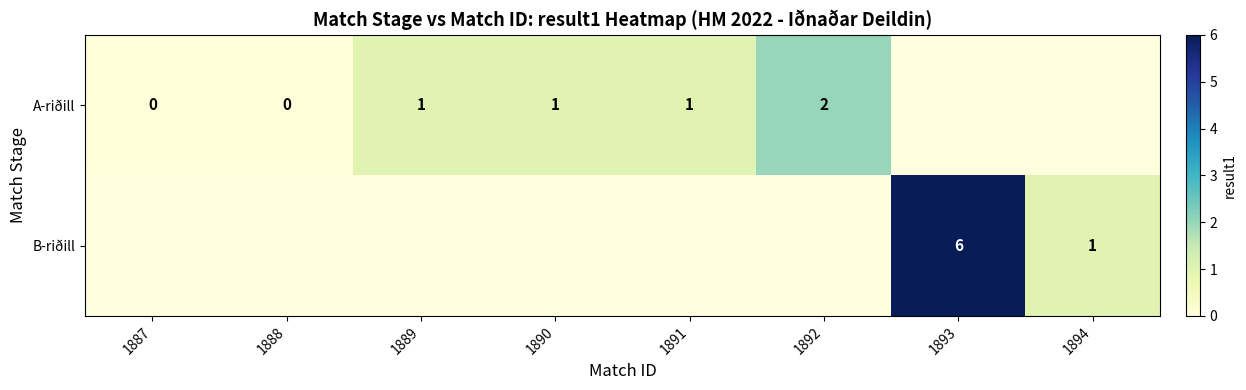

Is it true that B-riðill equals 0 at 1894?

False